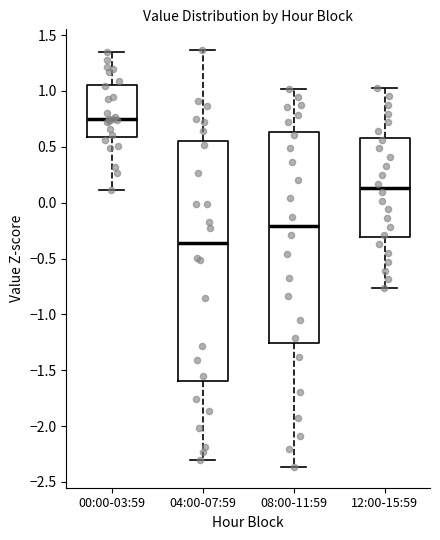

Reading left to right, read every box against the y-axis: the position of its median line, the range the box covers, and the ends of its whiskers. The values are not printed on the chart, so give them approximately, as read against the axis.

00:00-03:59: median 0.75, box 0.60 to 1.05, whiskers 0.10 to 1.35
04:00-07:59: median -0.35, box -1.60 to 0.55, whiskers -2.30 to 1.35
08:00-11:59: median -0.20, box -1.25 to 0.65, whiskers -2.35 to 1.00
12:00-15:59: median 0.15, box -0.30 to 0.60, whiskers -0.75 to 1.05